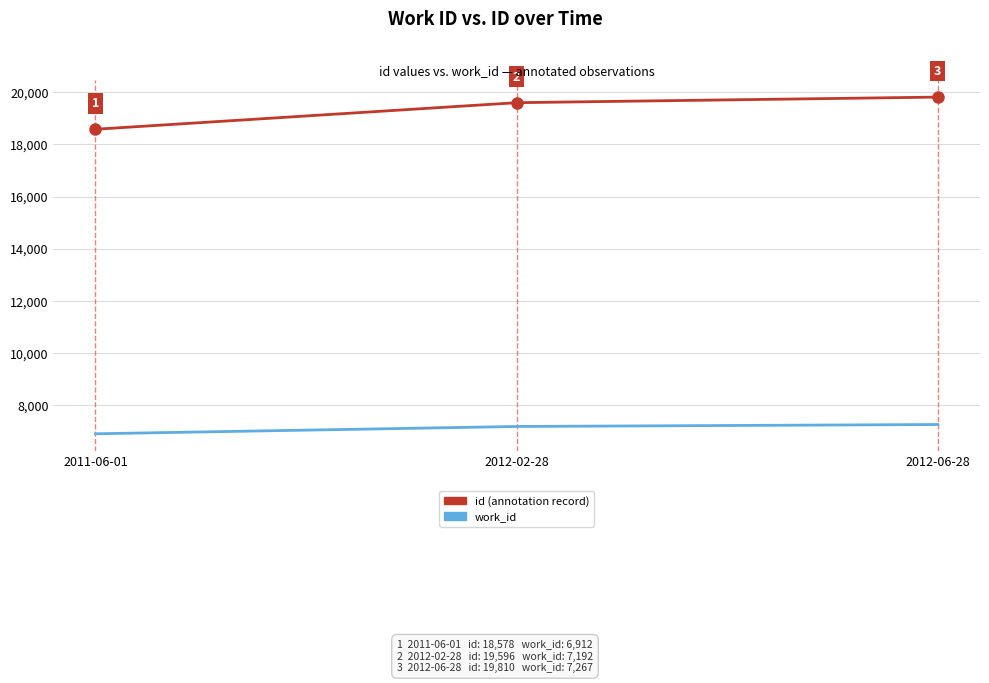

Does the chart display data point markers on the line(s)?

No